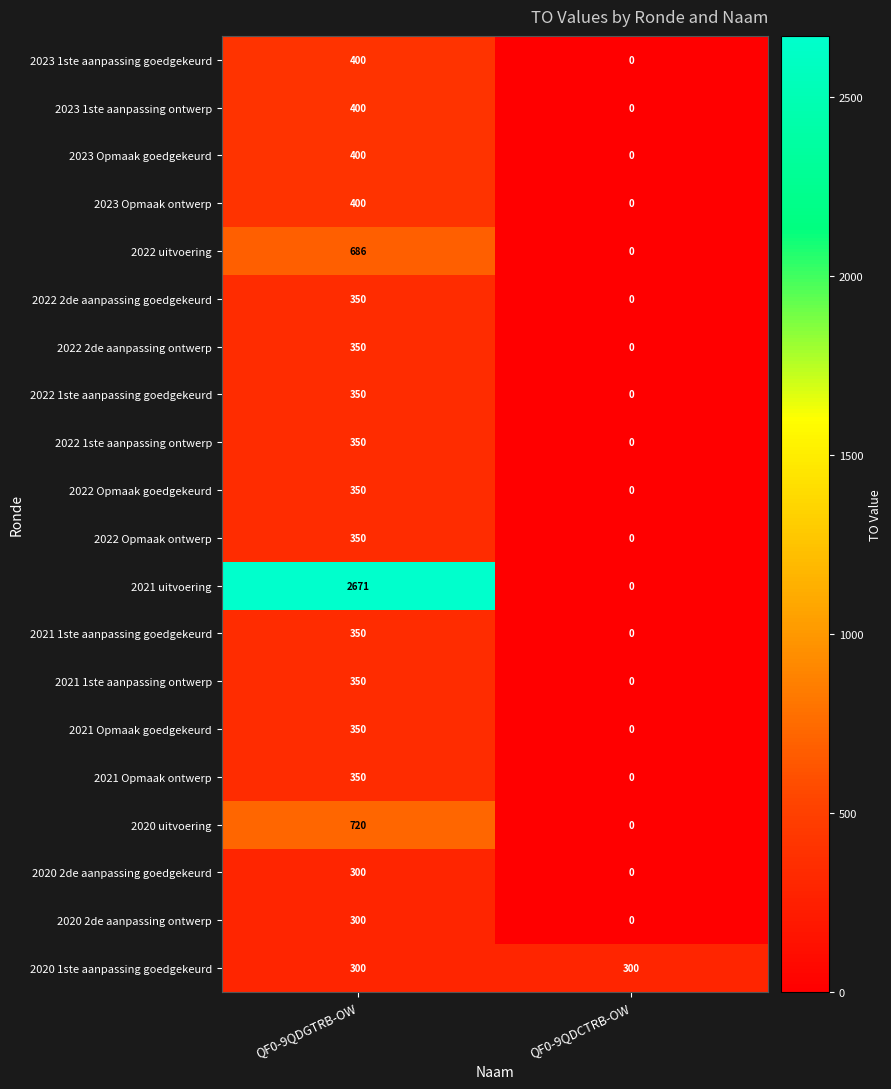

Rank the categories by 2022 Opmaak ontwerp value from highest to lowest.

QF0-9QDGTRB-OW, QF0-9QDCTRB-OW